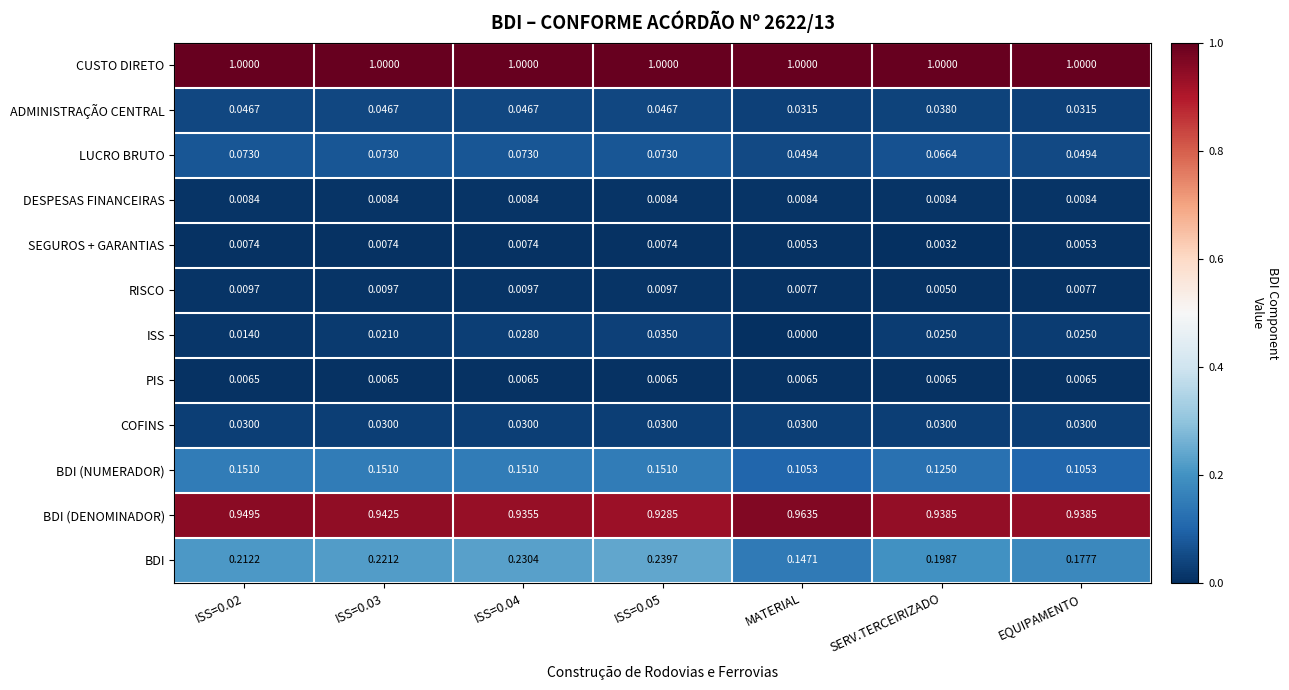

Rank the series at EQUIPAMENTO from lowest to highest value.

SEGUROS + GARANTIAS, PIS, RISCO, DESPESAS FINANCEIRAS, ISS, COFINS, ADMINISTRAÇÃO CENTRAL, LUCRO BRUTO, BDI (NUMERADOR), BDI, BDI (DENOMINADOR), CUSTO DIRETO